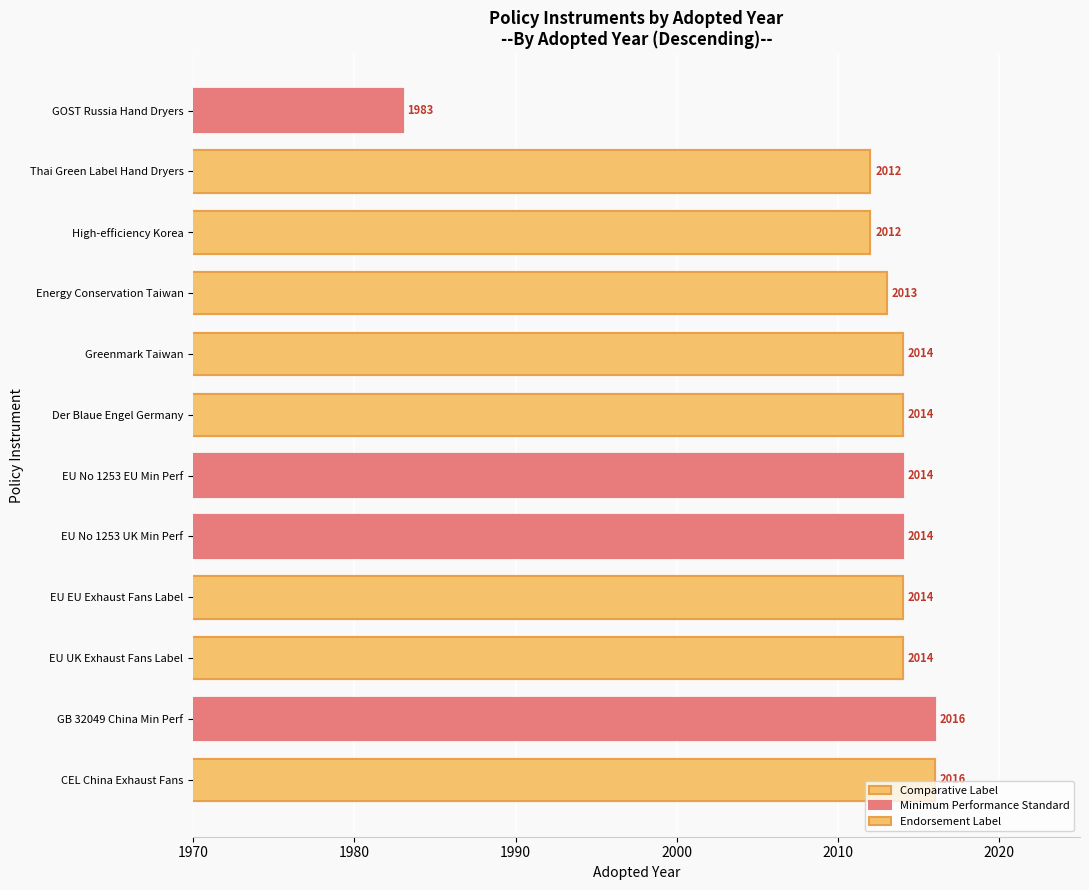

What is the sum of all Comparative Label values?

8056